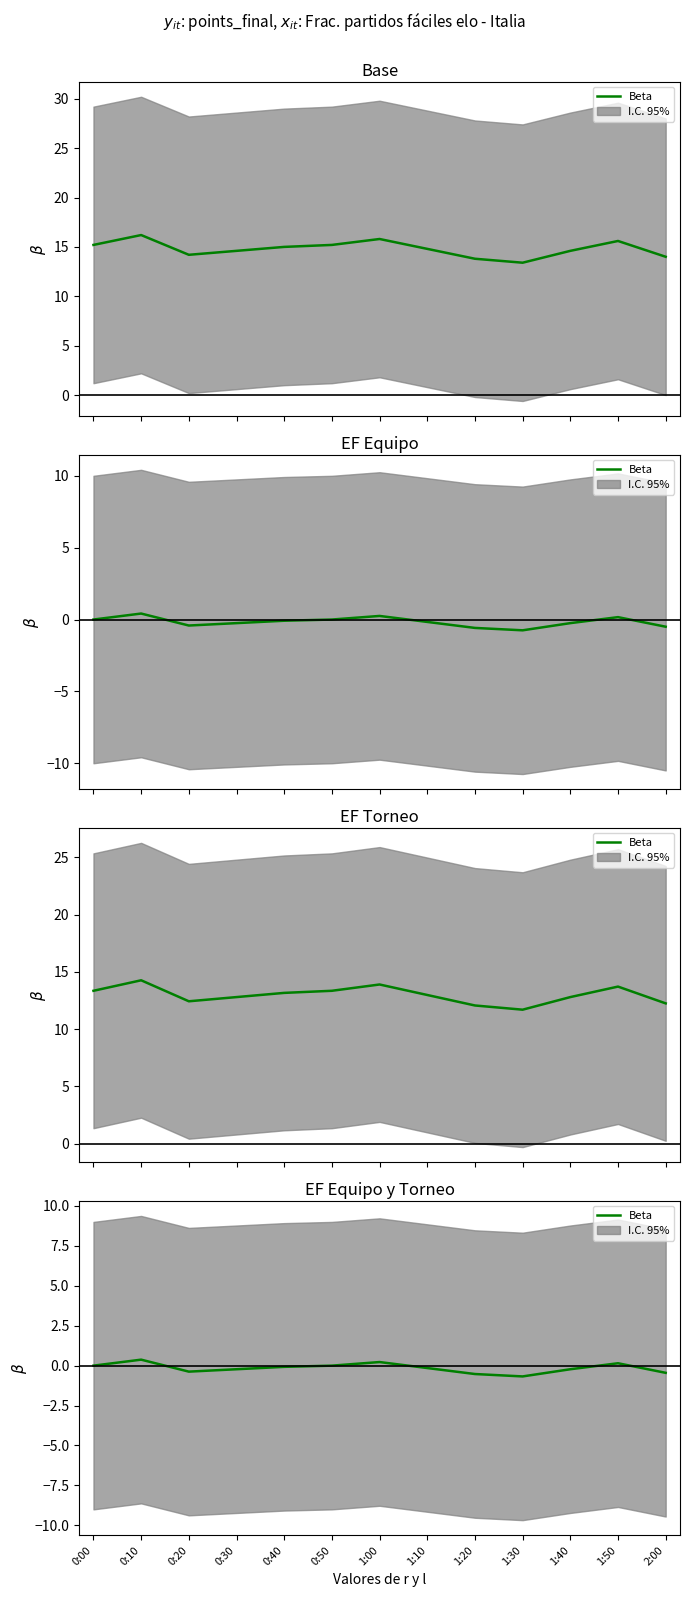

Which label corresponds to the smallest value in the chart?

1:30